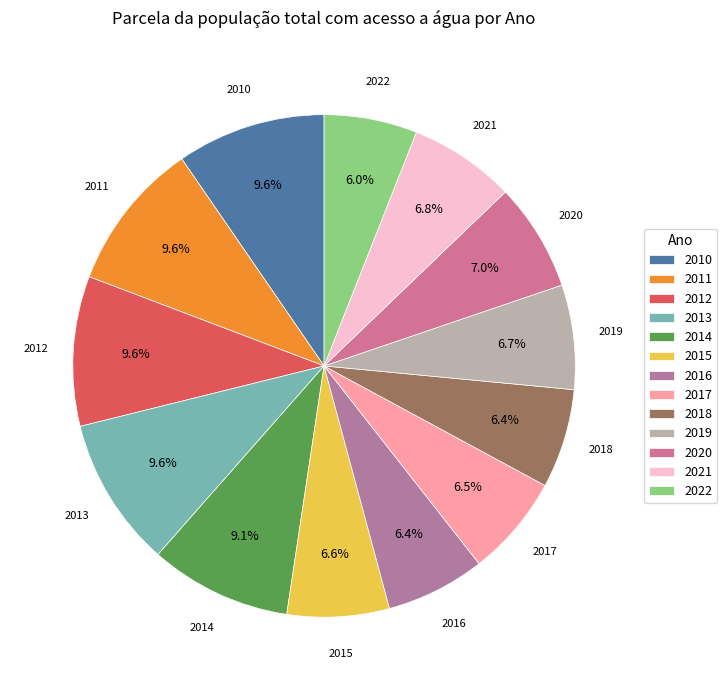

Does 2021 represent more than half of the total?

No